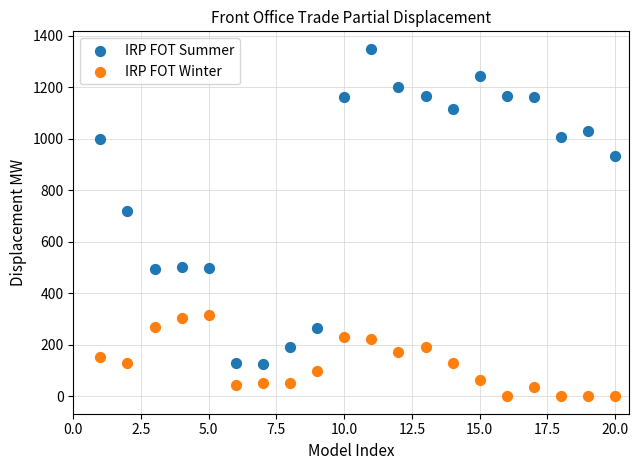

Which series reaches the maximum Y coordinate?

IRP FOT Summer